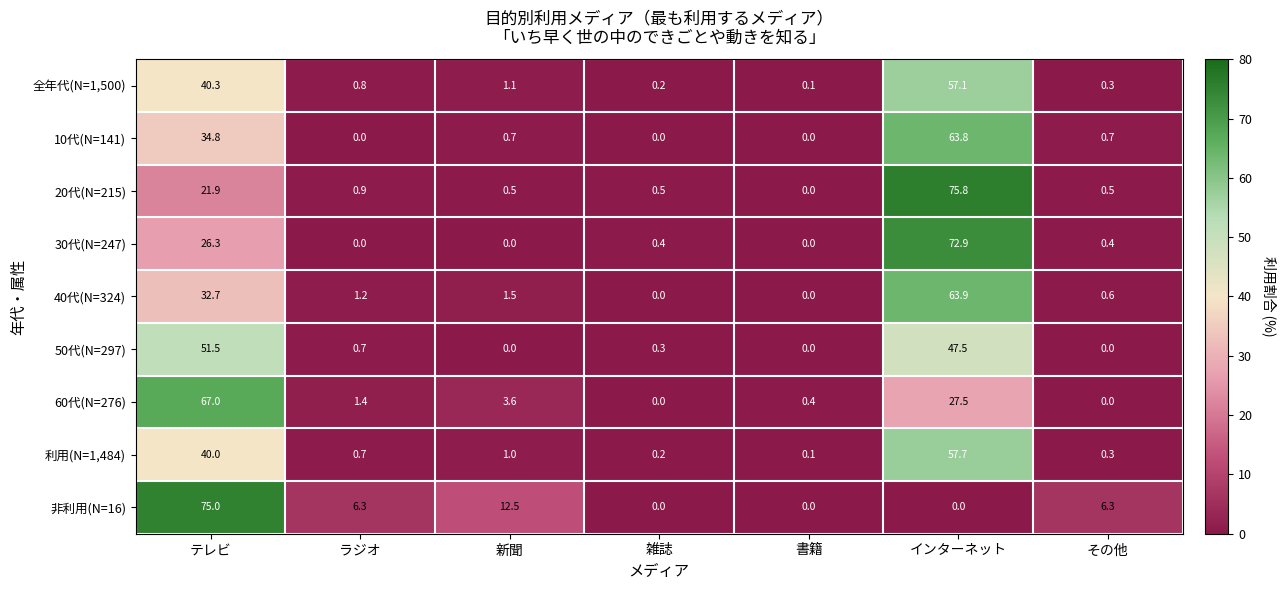

Rank the series at インターネット from highest to lowest value.

20代(N=215), 30代(N=247), 40代(N=324), 10代(N=141), 利用(N=1,484), 全年代(N=1,500), 50代(N=297), 60代(N=276), 非利用(N=16)